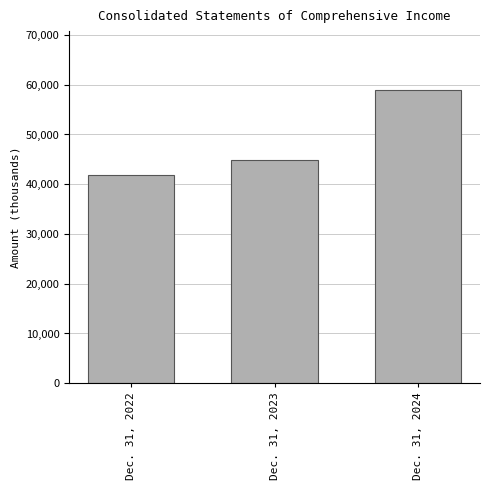

Reading left to right, list all the values displayed in this chart.

41789	44924	58981